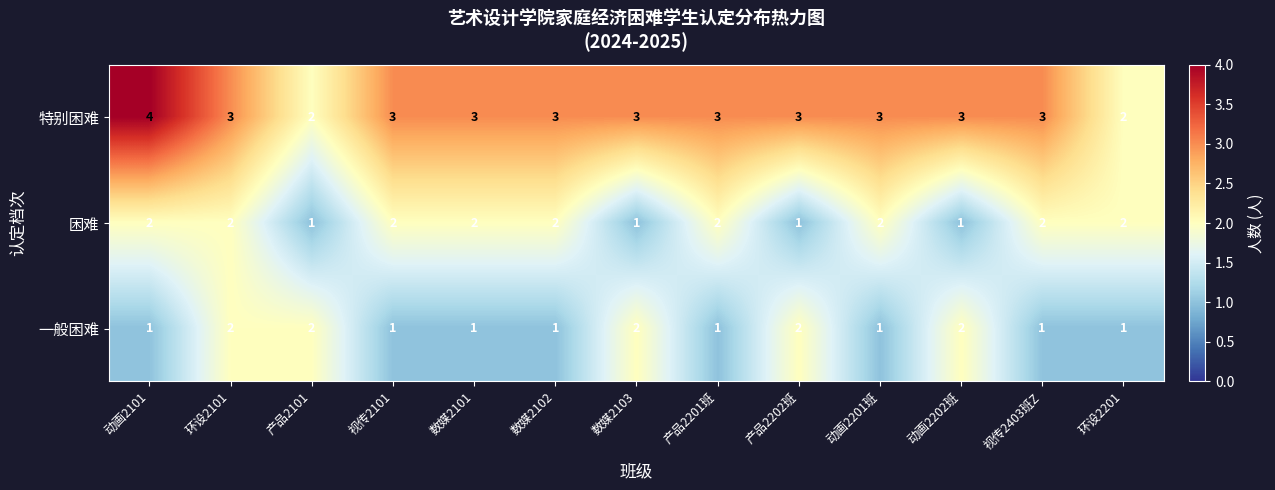

Which series has the largest total across all categories?

特别困难